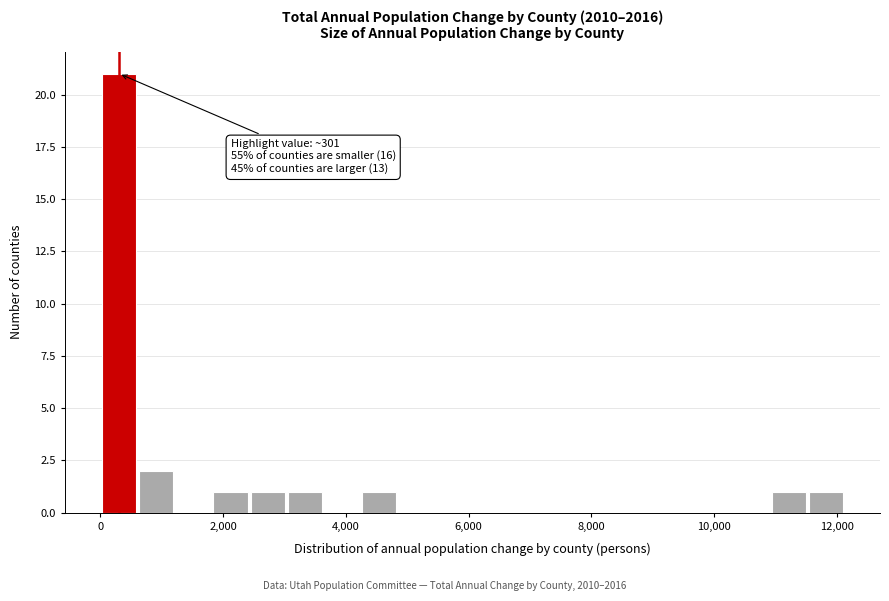

Around what value on the x-axis is the tallest bar? Give the approximate position of its centre, as read against the axis.

400